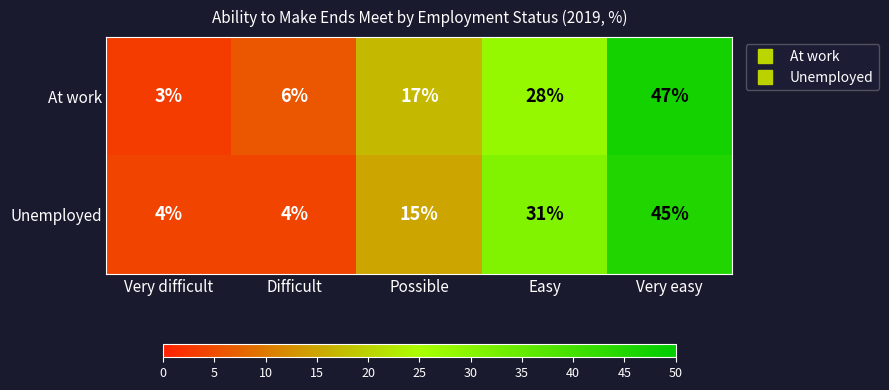

At which category is the sum across all series the highest?

Very easy